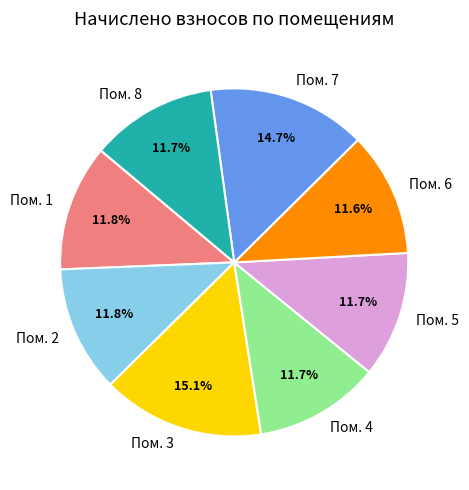

How many slices are in this pie chart?

8